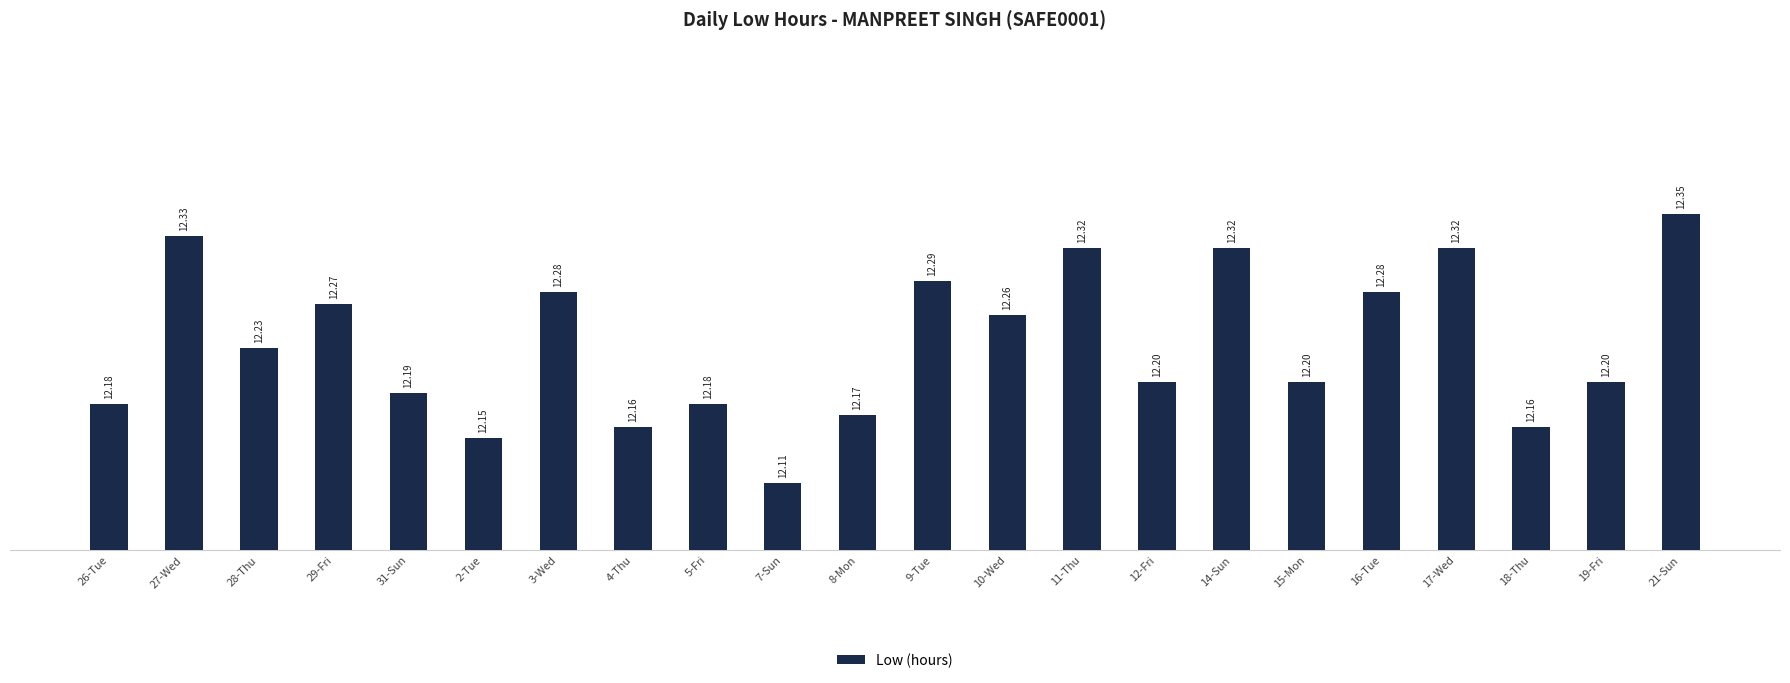

What is the change in value from 31-Sun to 16-Tue?

+0.1